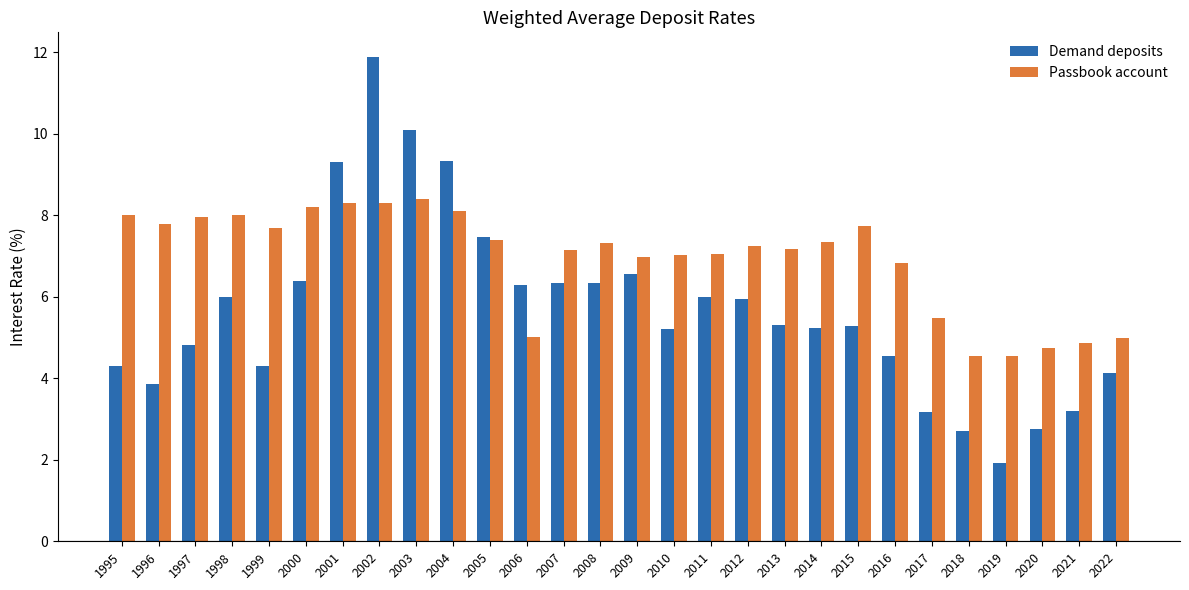

Which category has the highest value across all series?

2002